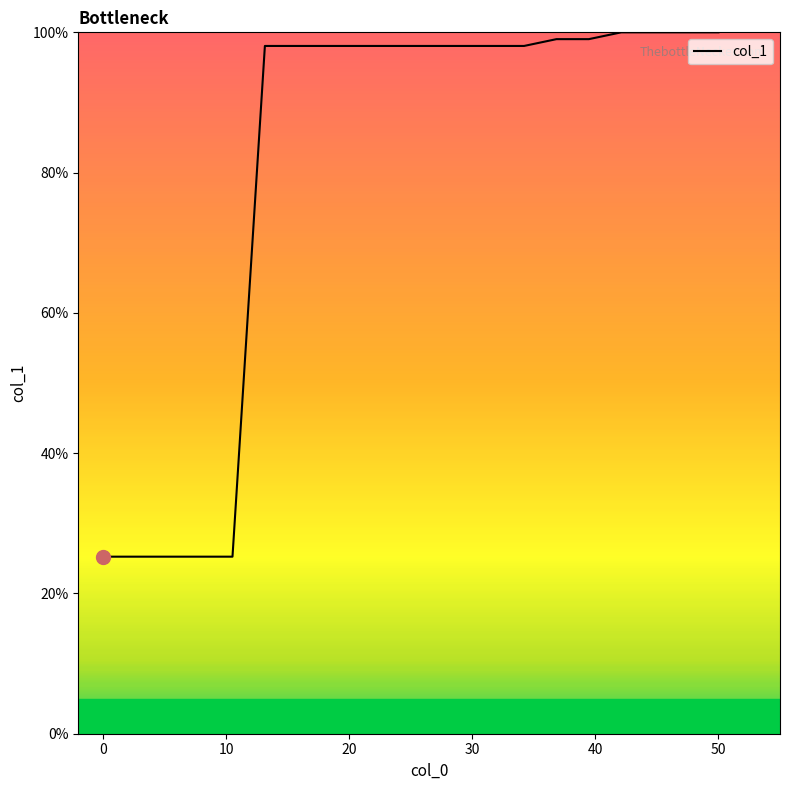

How many categories are shown in the chart?

20